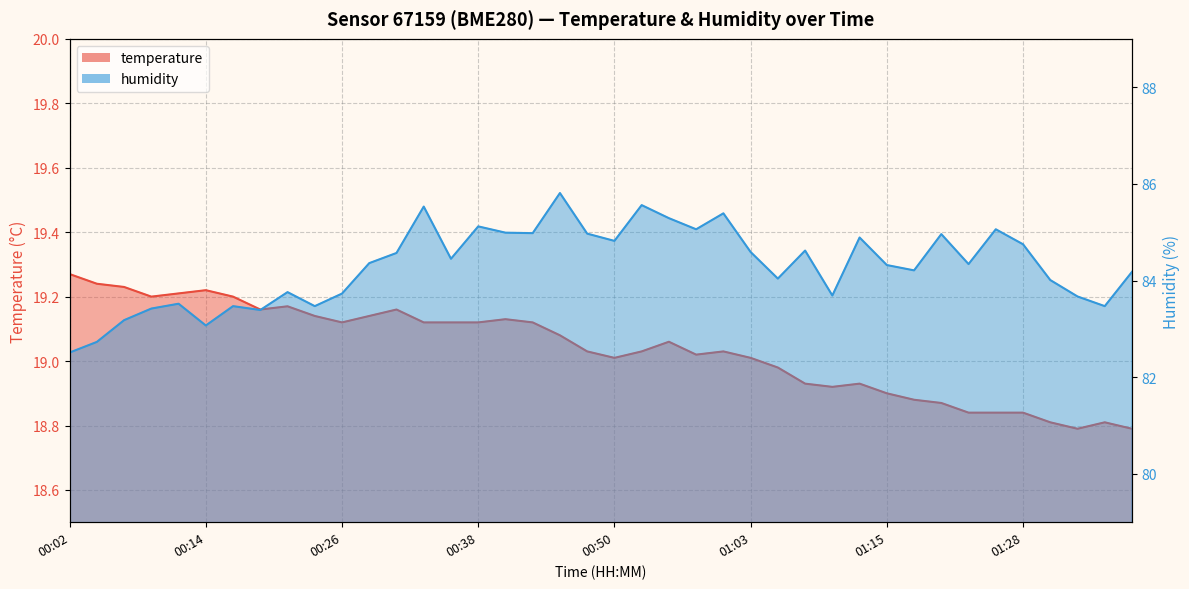

What is the difference between the maximum and minimum values in the humidity series?

3.3